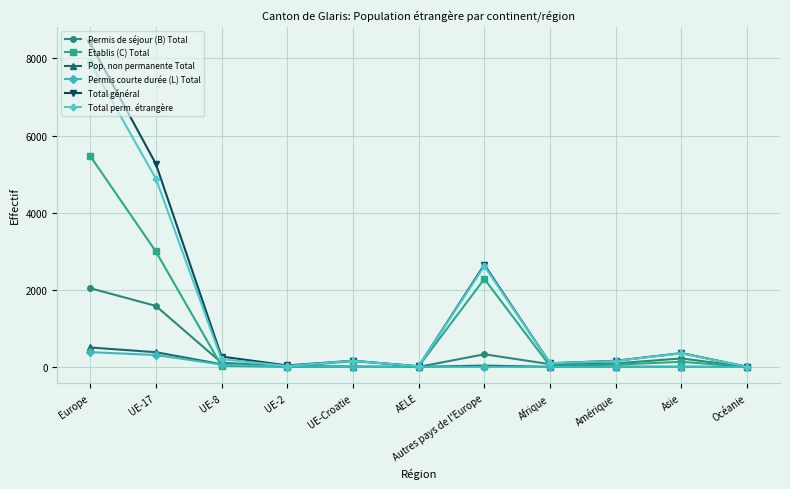

Where is Permis de séjour (B) Total nearest to the value 1021?

UE-17